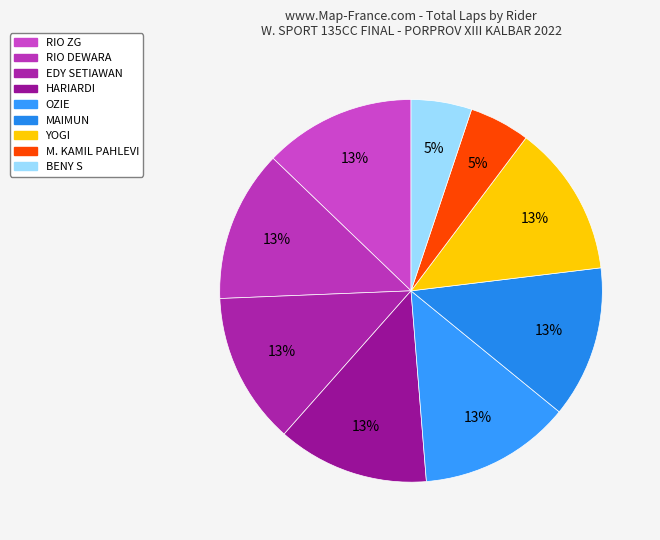

How many segments does this pie chart have?

9